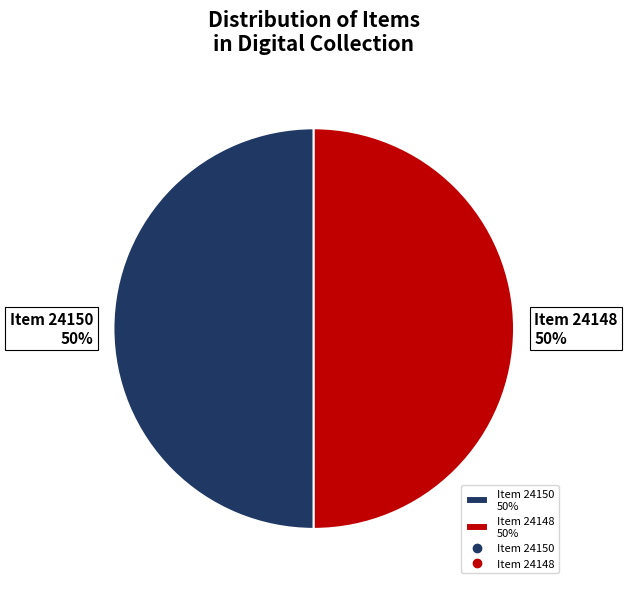

Is it true that Item 24150 is 45% of the pie?

False